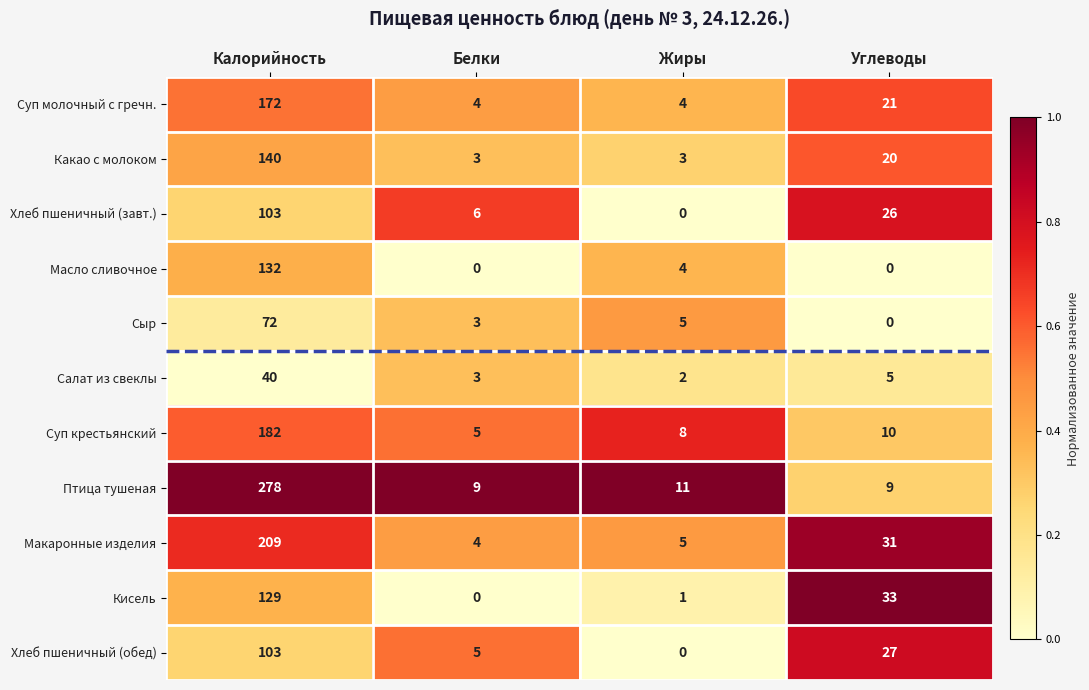

Which series has the largest total across all categories?

Птица тушеная